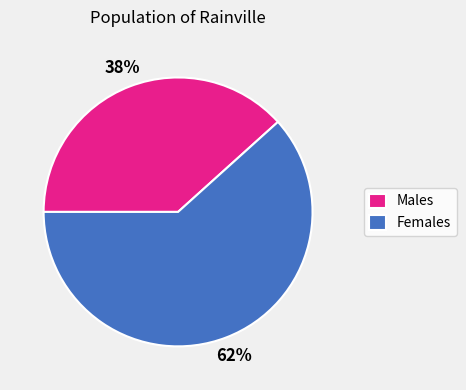

What percentage is the Females slice, to the nearest percent?

62%